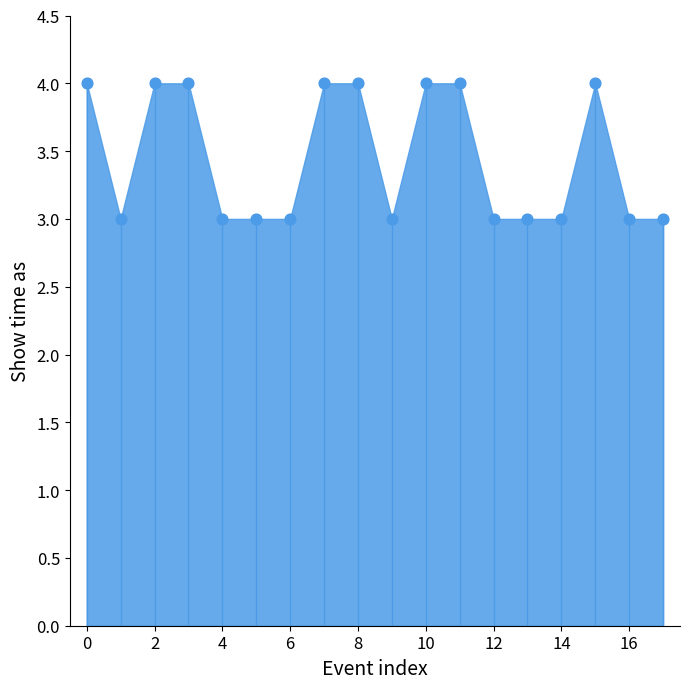

Which has a higher value, 12 or 18?

12